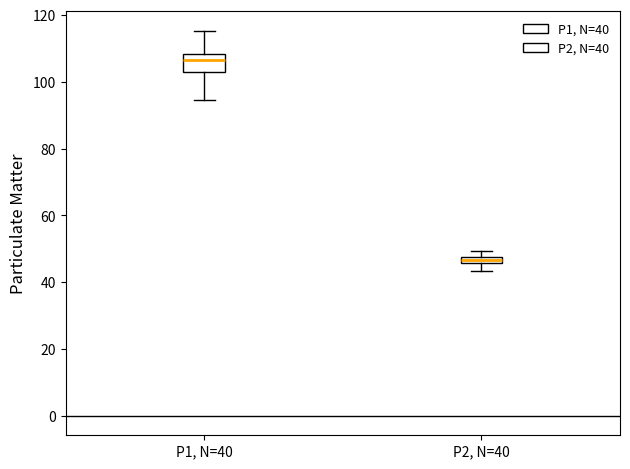

Which box is the tallest, from its lower edge to its upper edge?

P1, N=40